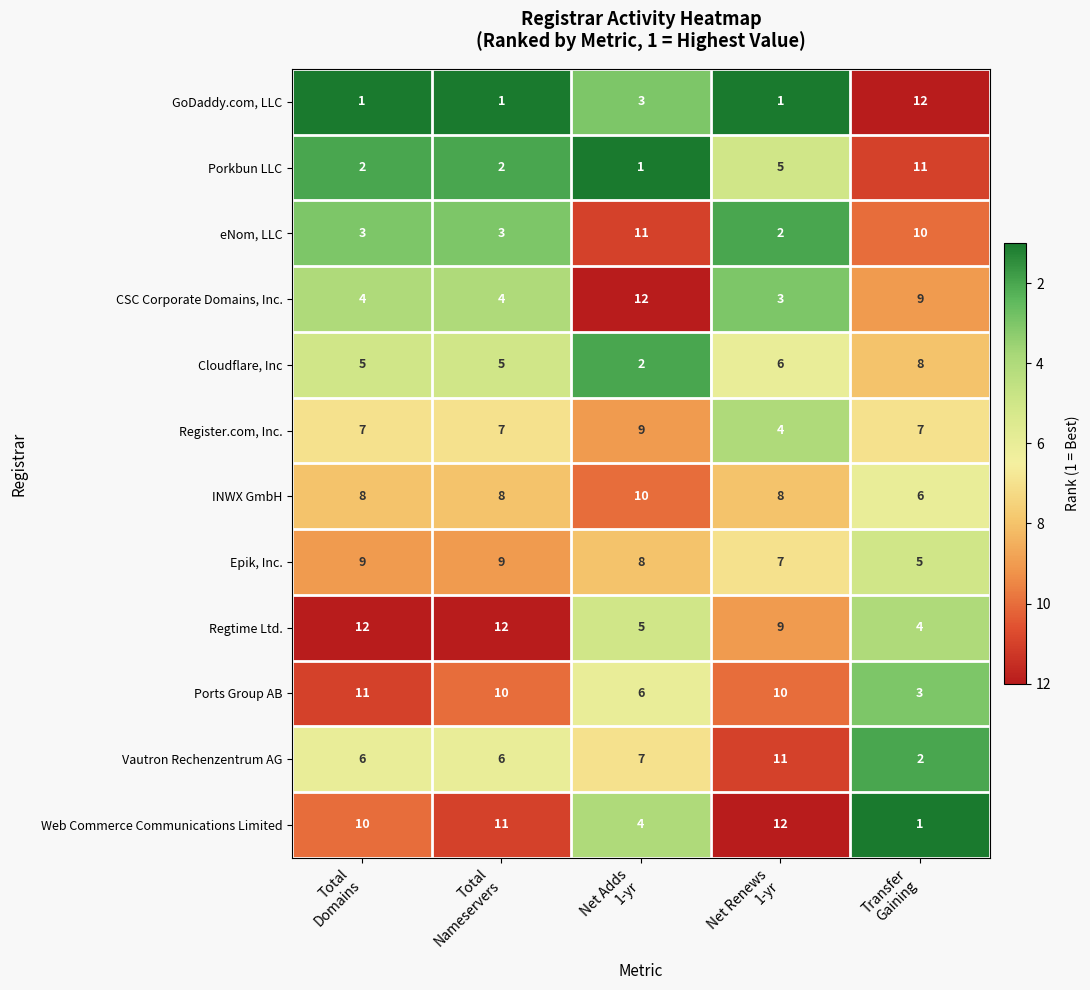

Between Total
Nameservers and Net Renews
1-yr, which series saw the biggest shift?

Vautron Rechenzentrum AG